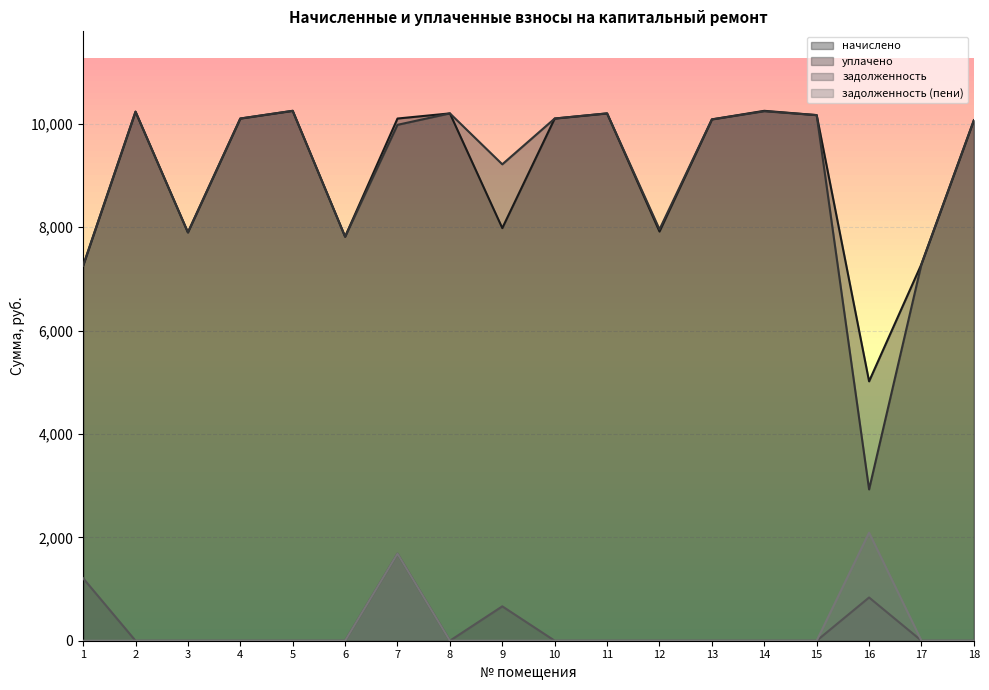

In задолженность, how many points are higher than both neighbors (excluding endpoints)?

3